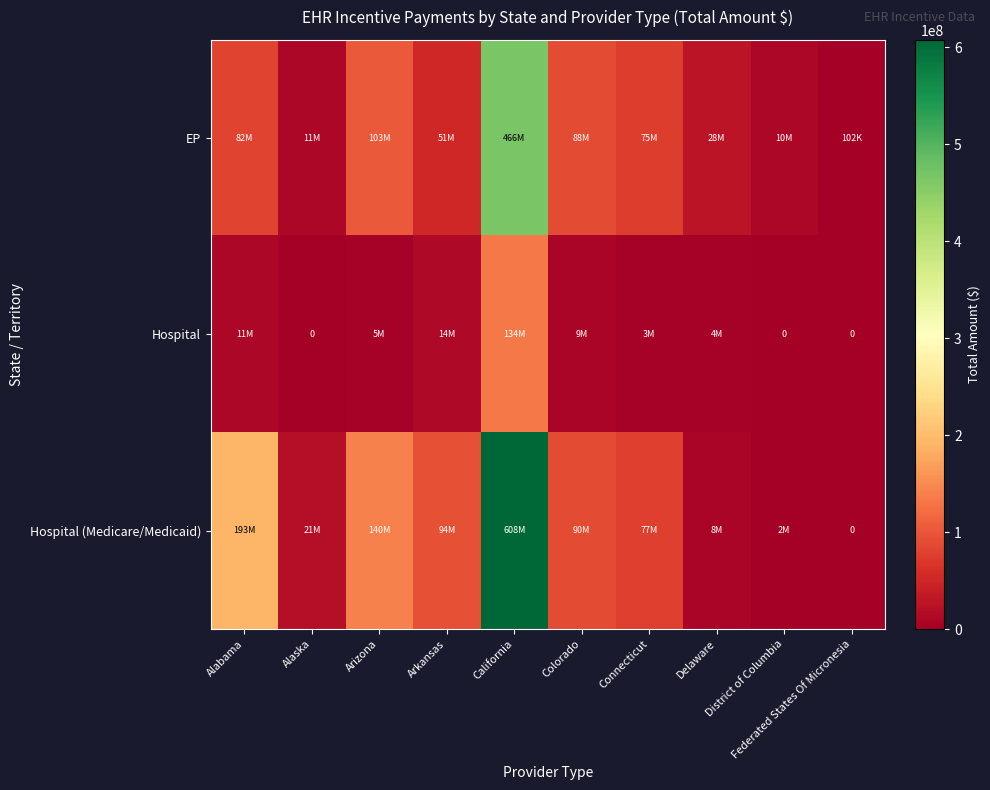

Rank the series by their average value, from highest to lowest.

Hospital (Medicare/Medicaid), EP, Hospital